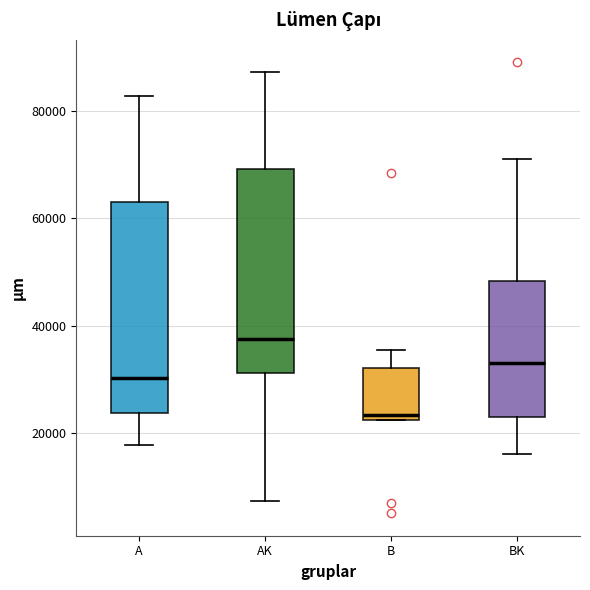

Reading left to right, transcribe this box plot: for each box, give where its median line is, the range the box spans, and where its two whiskers end, as read against the y-axis. The values are not printed on the chart, so give them approximately, as read against the axis.

A: median 30000, box 24000 to 62000, whiskers 18000 to 82000
AK: median 38000, box 32000 to 70000, whiskers 8000 to 88000
B: median 24000, box 22000 to 32000, whiskers 22000 to 36000
BK: median 32000, box 22000 to 48000, whiskers 16000 to 72000